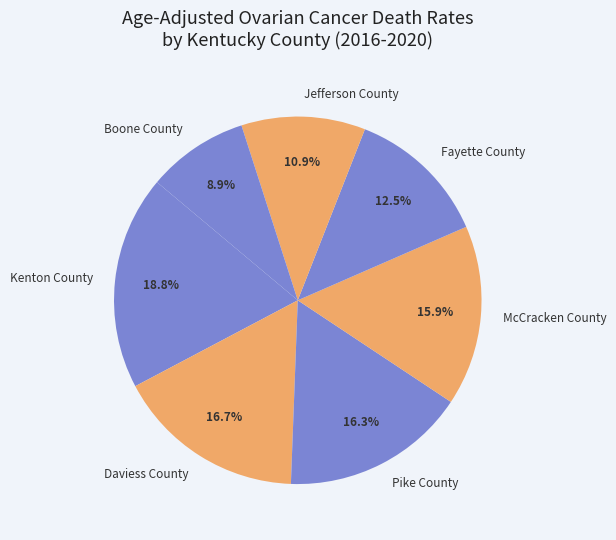

Does Jefferson County represent more than half of the total?

No